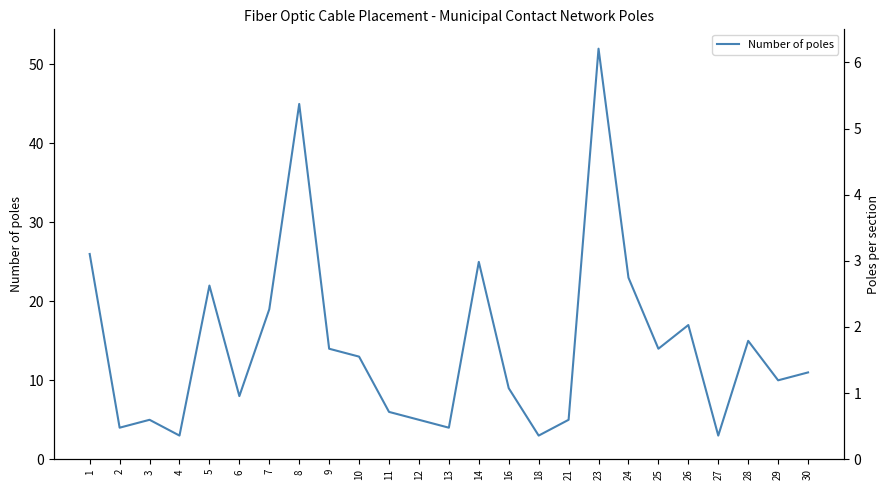

What is the maximum value shown in the chart?

52